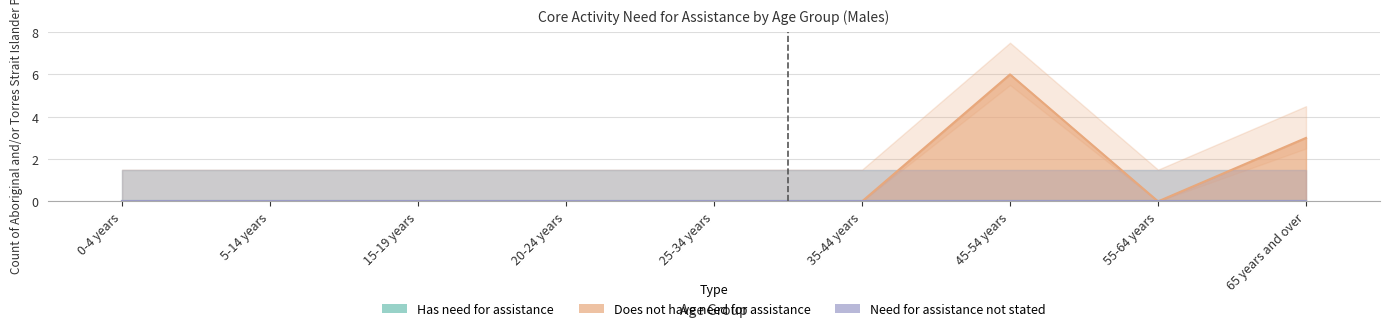

Where is Does not have need for assistance nearest to the value 3?

65 years and over